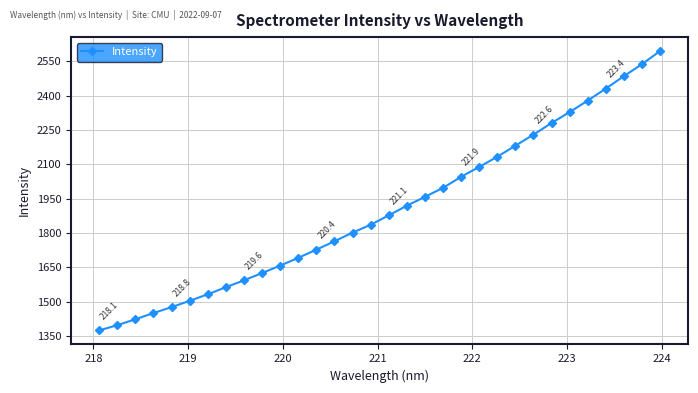

What is the value of the 13th point from the left?

1727.9